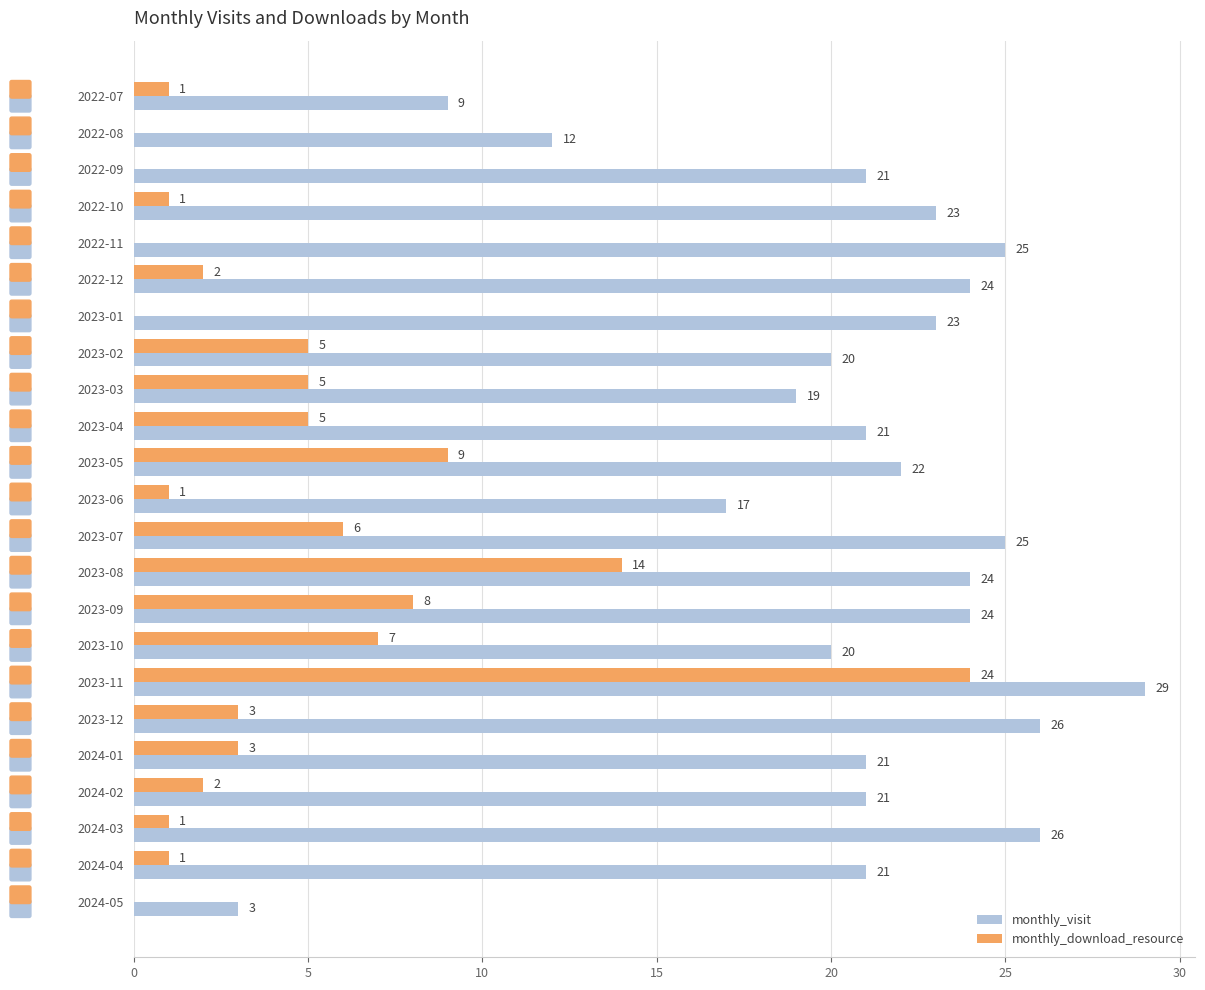

Which series changed the most between 2023-01 and 2023-10?

monthly_download_resource